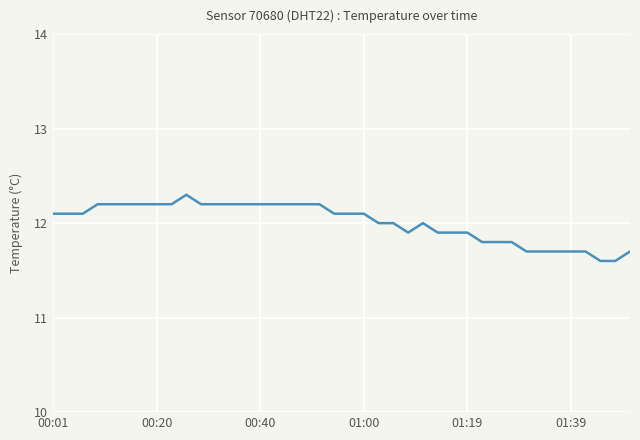

What is the maximum value shown in the chart?

12.3